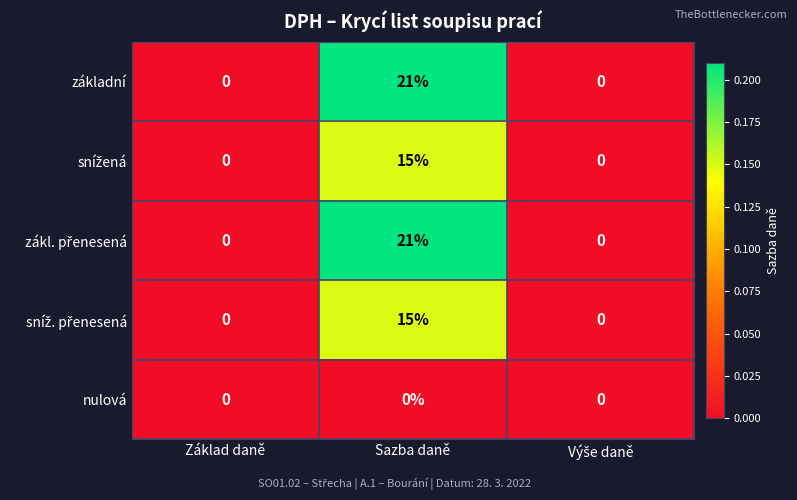

At which category is the sum across all series the highest?

Sazba daně